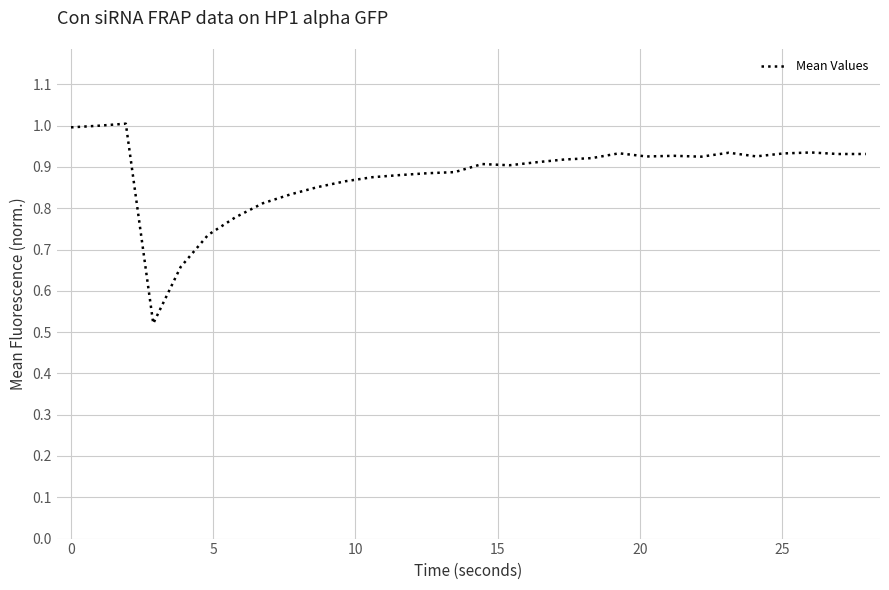

What is the difference between the second highest and second lowest values?

0.3